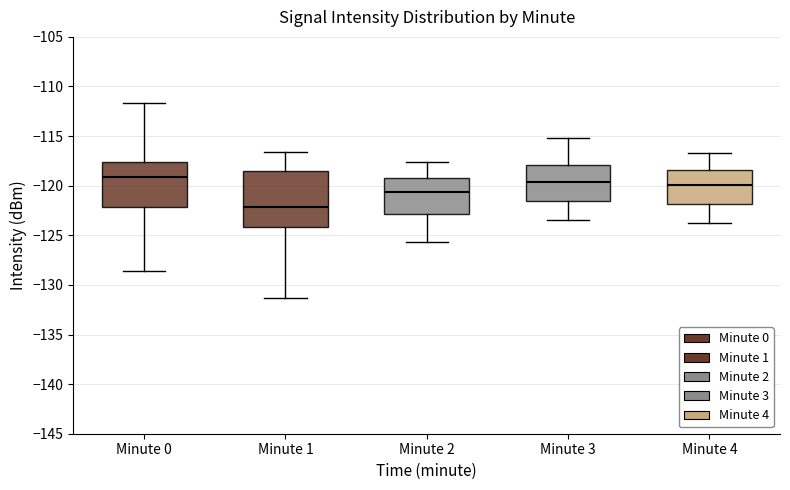

Where does the median line of the box for Minute 3 sit on the y-axis? The values are not printed on the chart, so give them approximately, as read against the axis.

-119.5